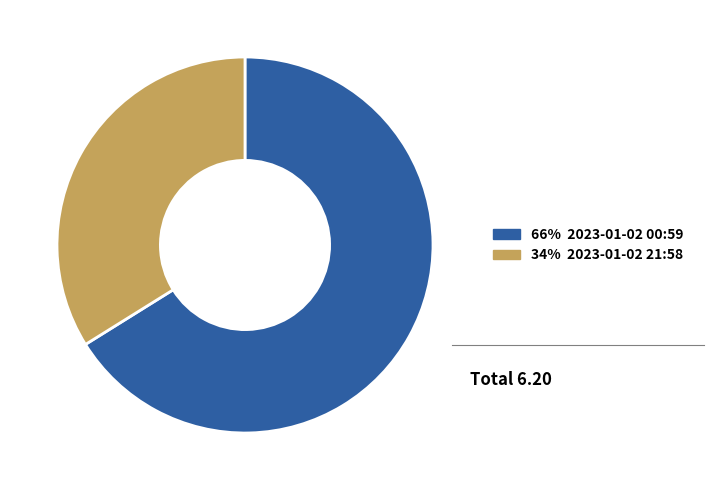

Is there any slice that represents more than half of the pie?

Yes